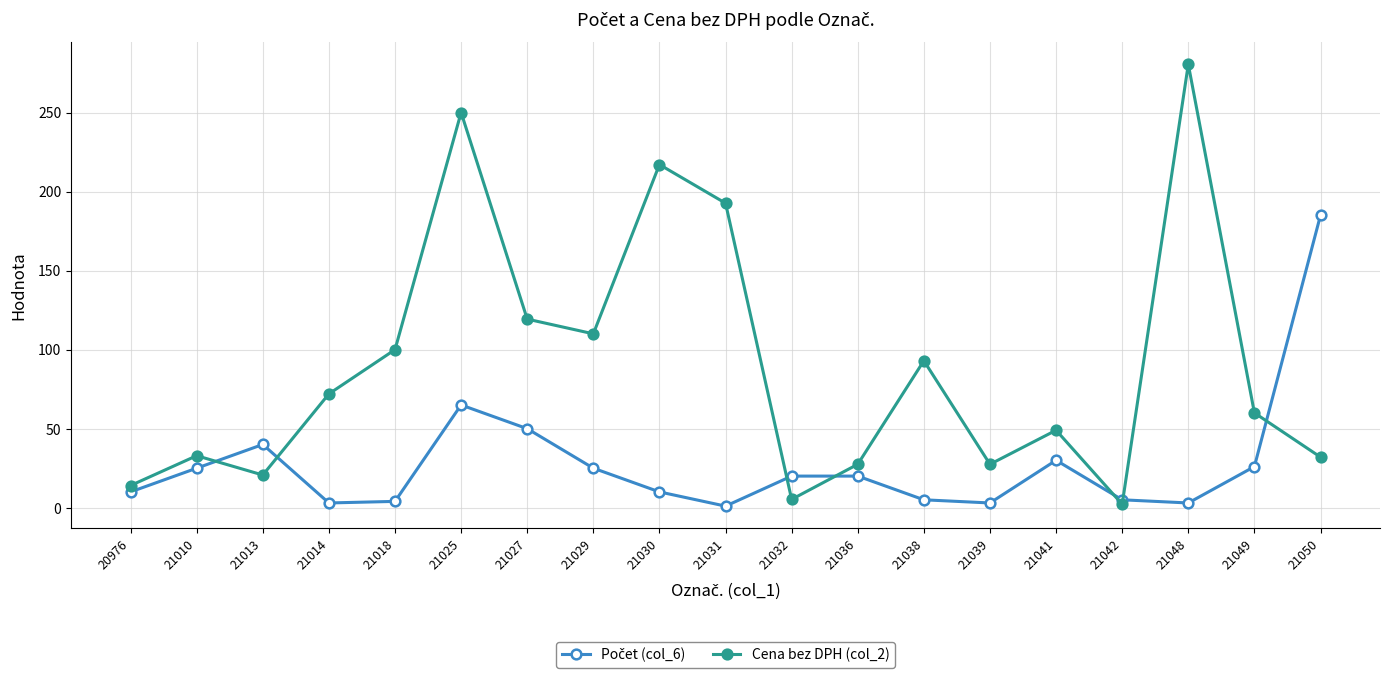

Is this an area chart (filled region under the line)?

No